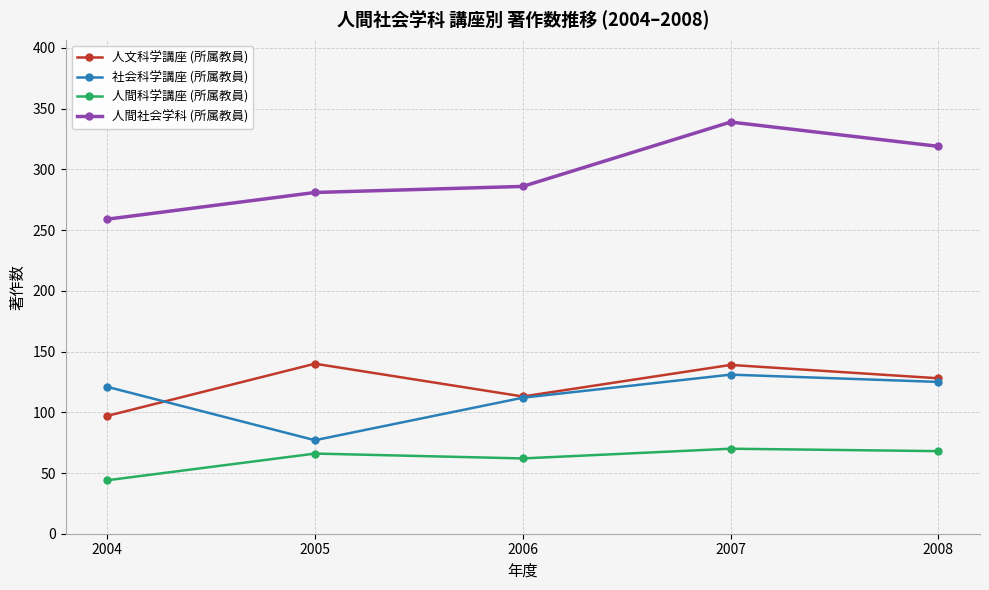

Count the number of categories in the chart.

5